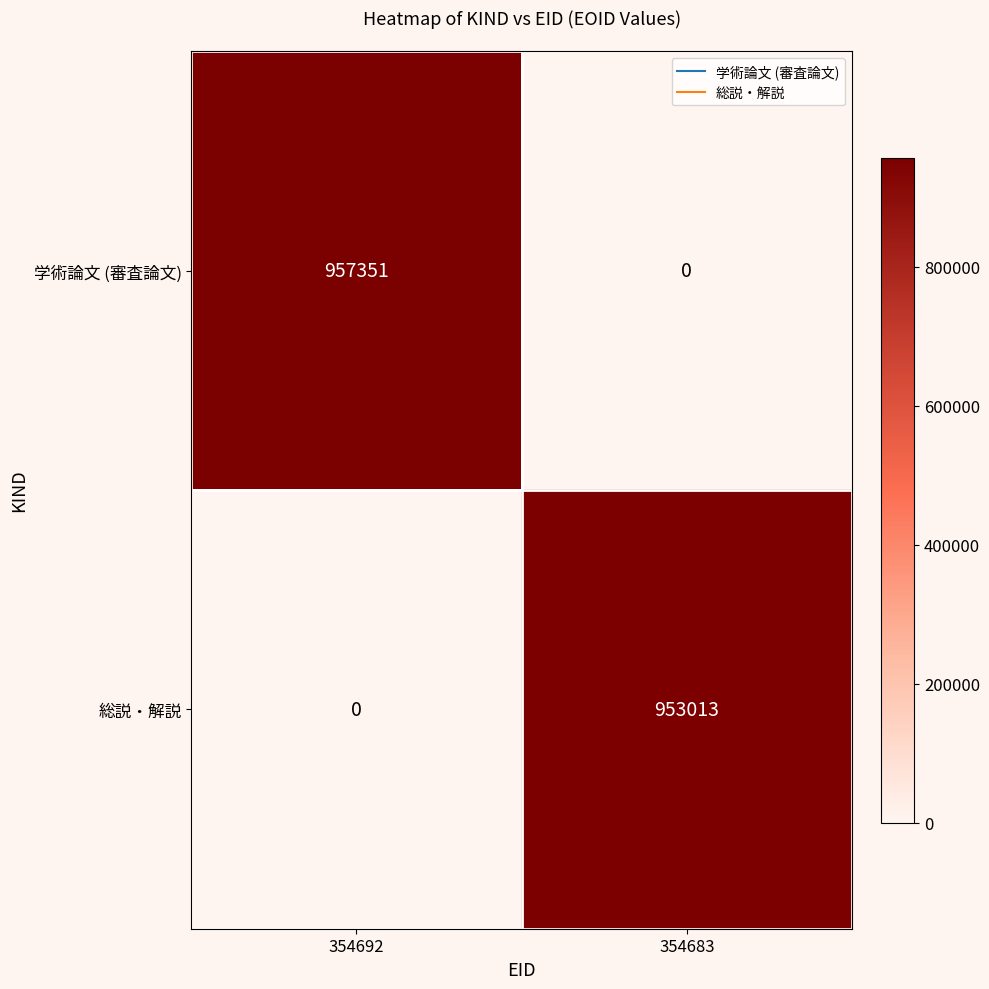

The value of 総説・解説 at 354683 is 953013. True or false?

True